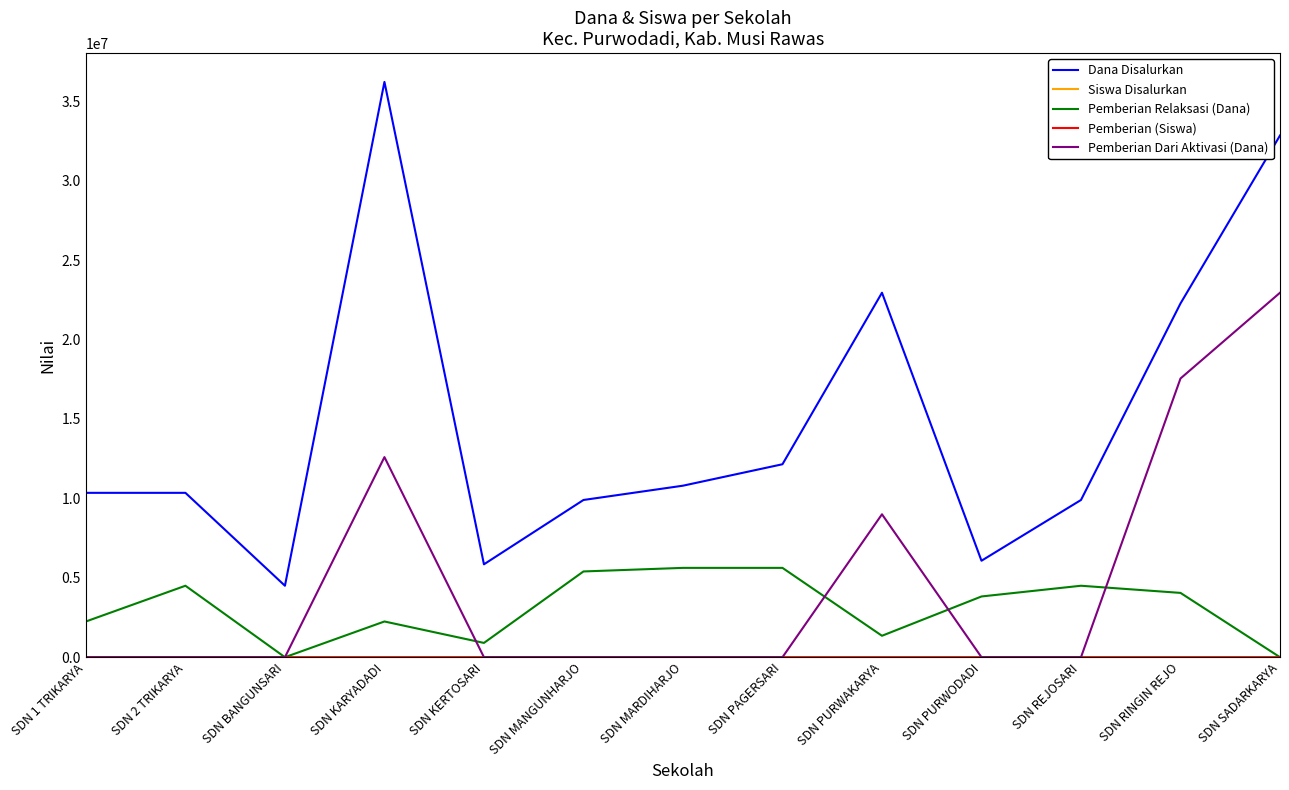

Which label corresponds to the largest value in the chart?

SDN KARYADADI